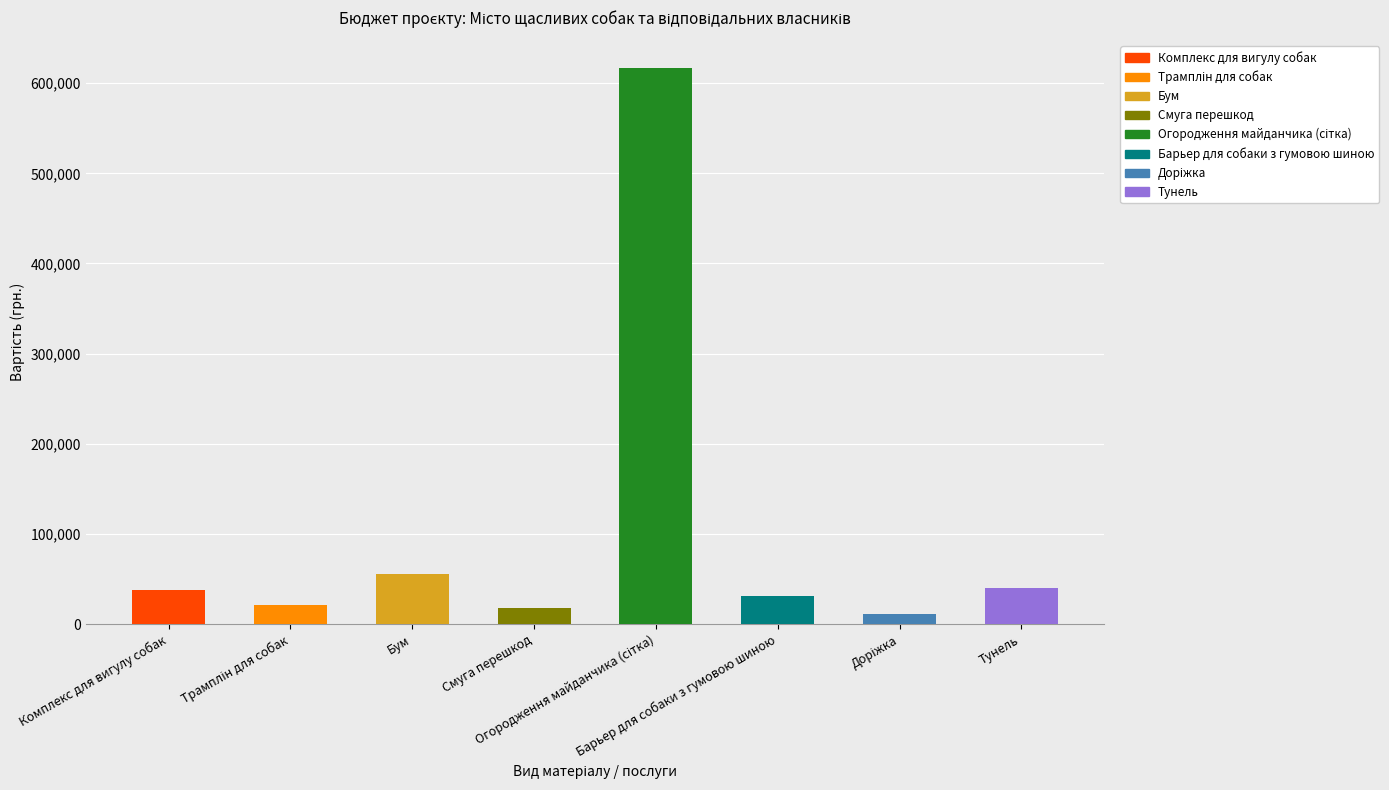

What is the maximum value shown in the chart?

616480